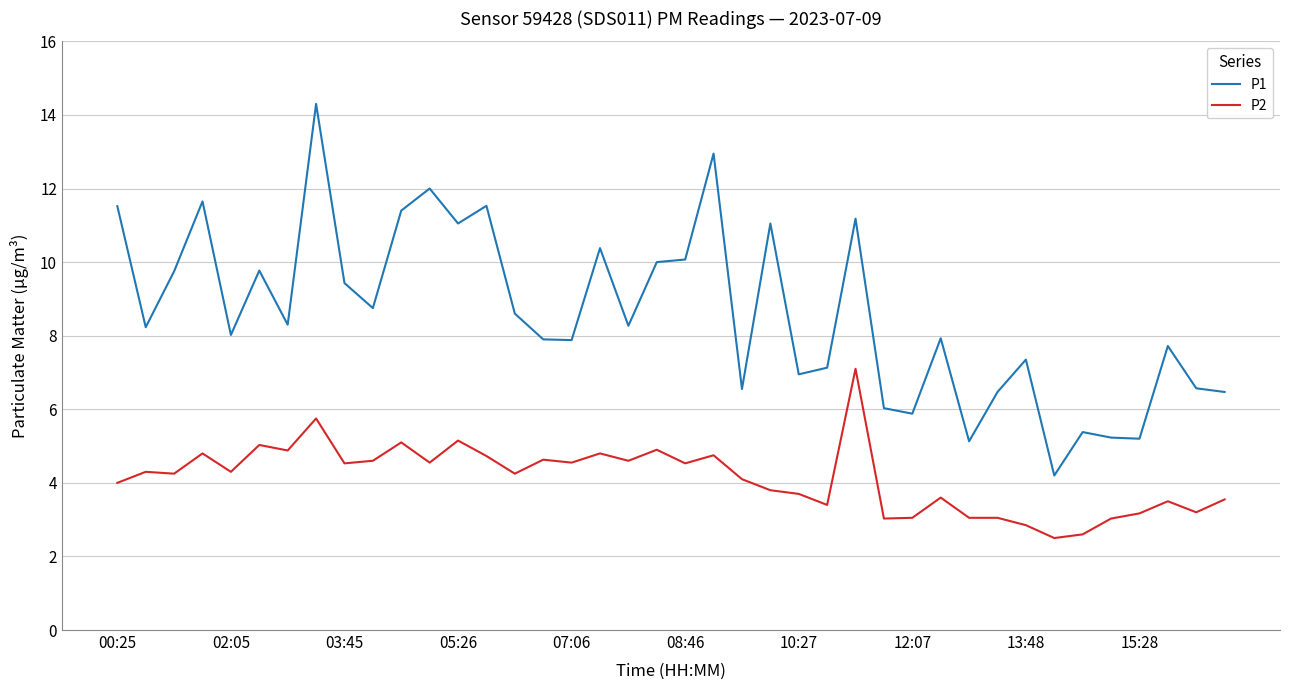

Which series has the widest spread of values?

P1